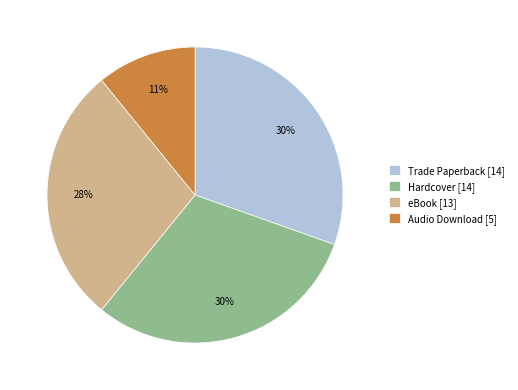

Is there a majority slice in this chart?

No